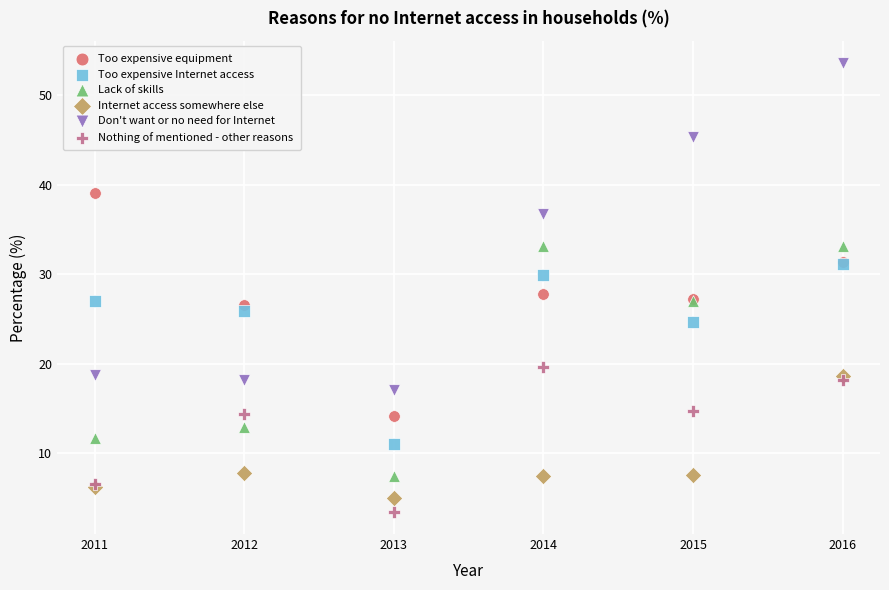

Which series reaches the maximum Y coordinate?

Don't want or no need for Internet